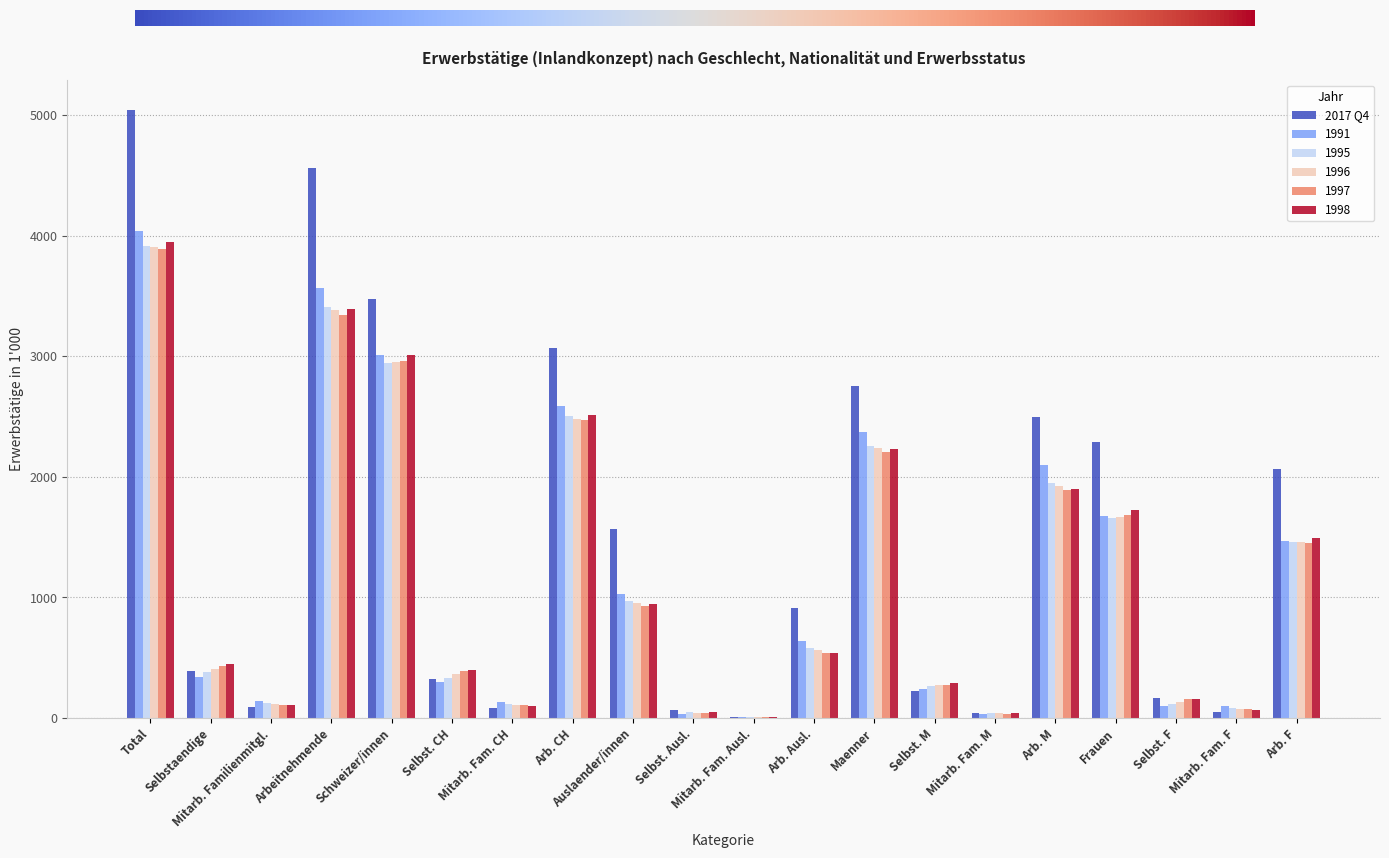

What is the highest value of the 1996 series?

3906.3